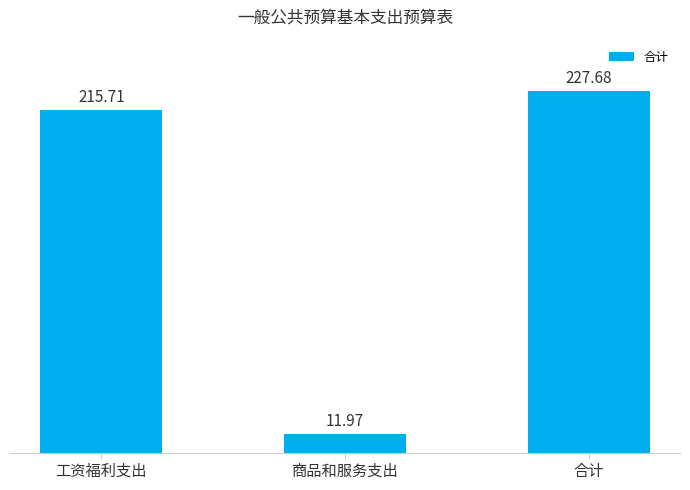

The chart shows a value of 3.0 at 商品和服务支出. True or false?

False